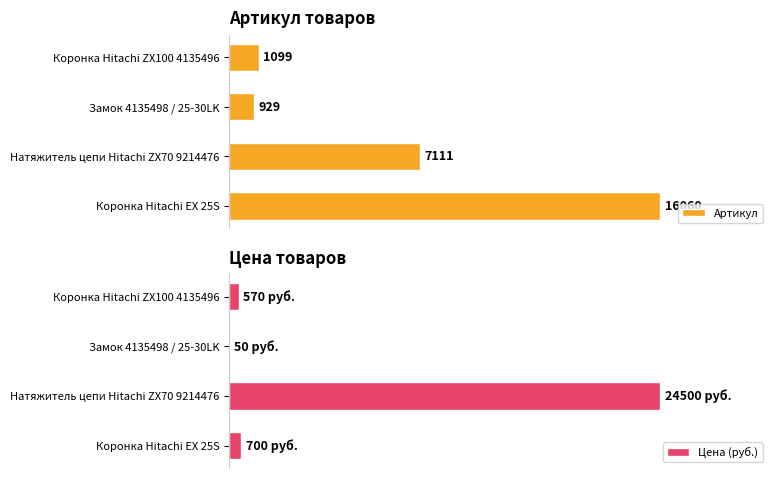

Which series has the largest total across all categories?

Артикул